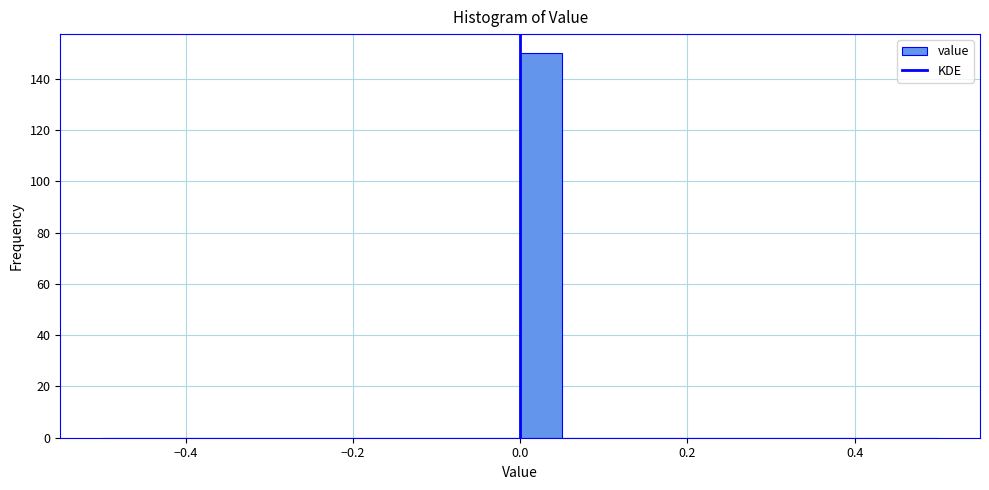

Read against the x-axis, roughly where is the centre of the tallest bar?

0.02